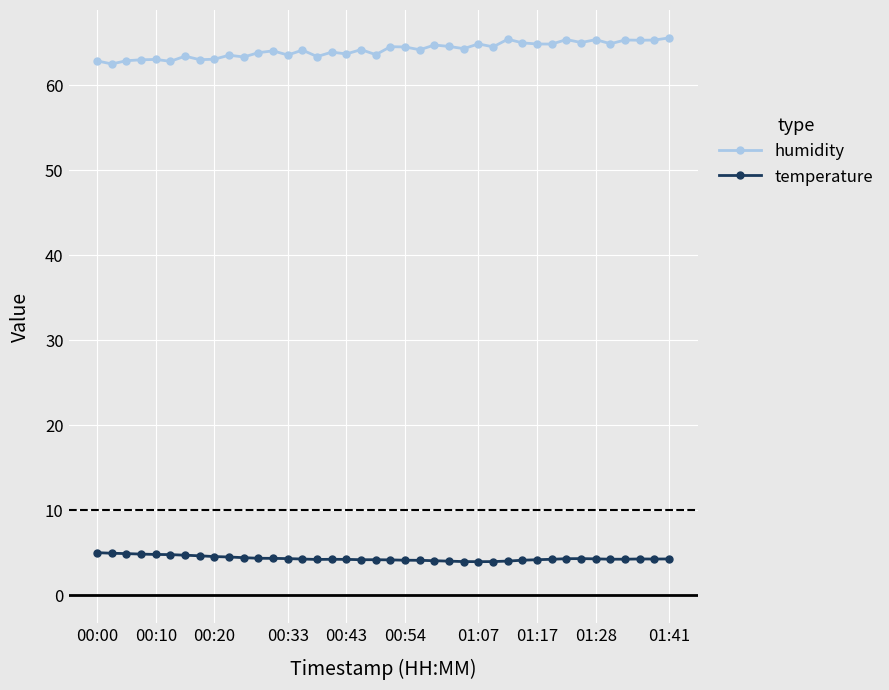

What is the value of the humidity point at the 11th from the left?

63.4